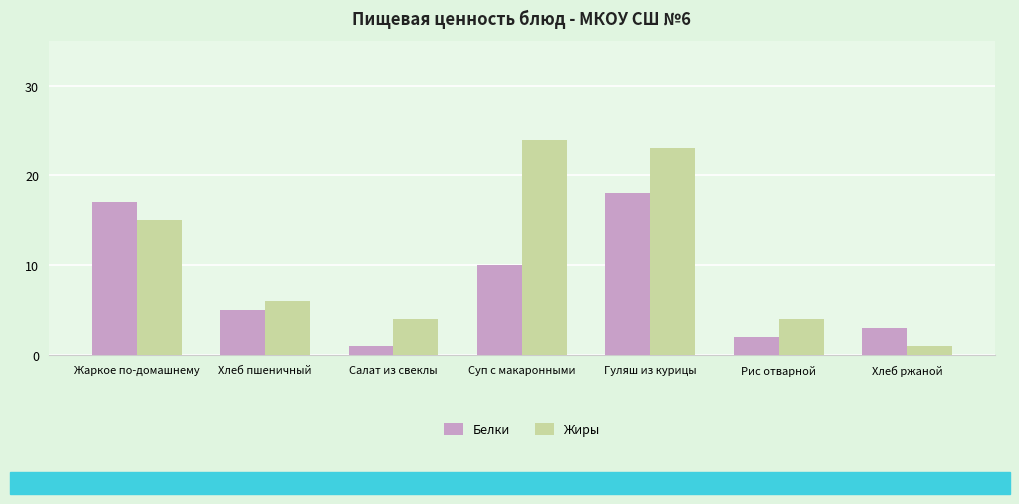

Reading right to left, what are all the values shown in this chart?

Белки: 3	2	18	10	1	5	17
Жиры: 1	4	23	24	4	6	15